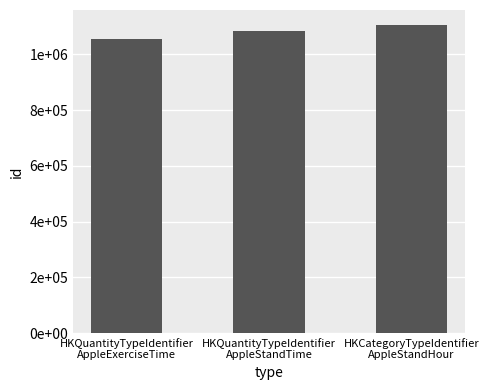

Are the bars horizontal?

No